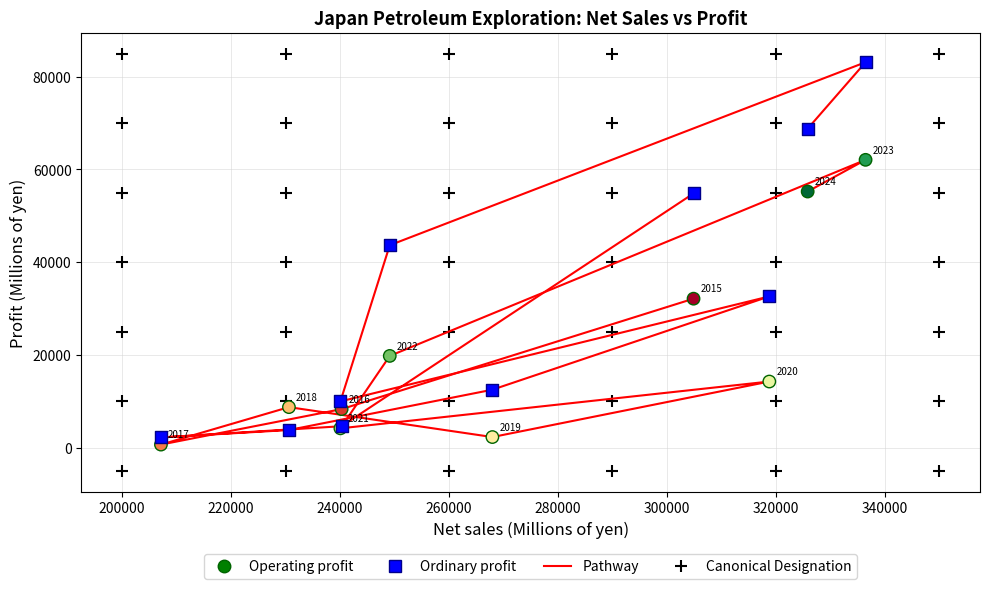

Which series has the largest Y range (max minus min)?

Ordinary profit